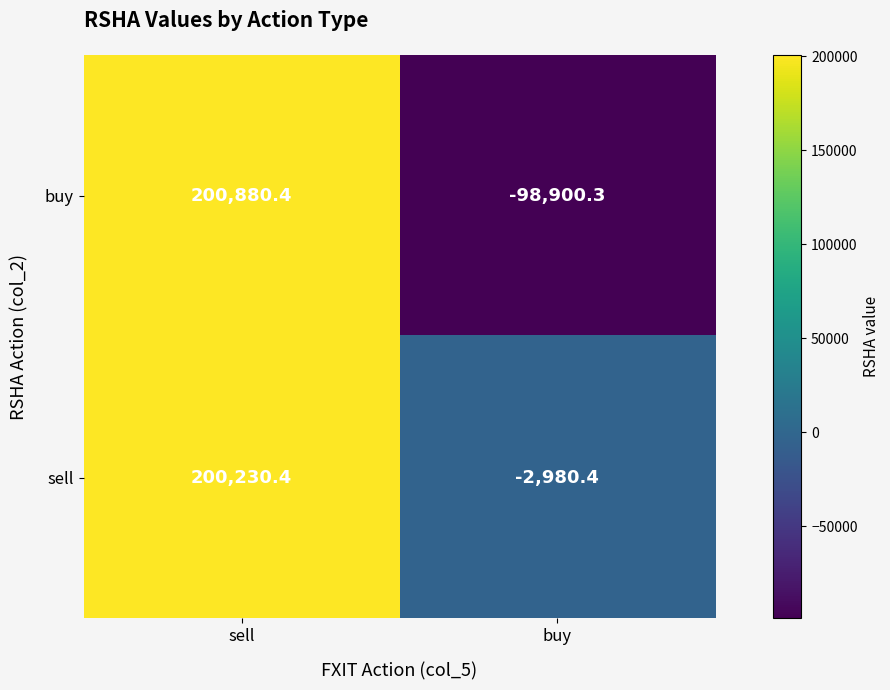

What is the difference between the sell values at buy and sell?

203210.8